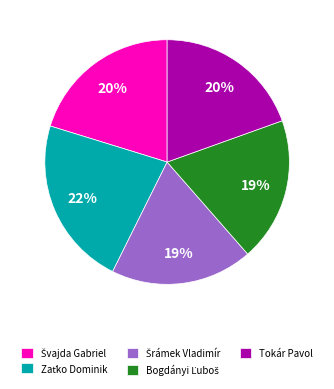

To the nearest percent, what percentage of the pie is Tokár Pavol?

20%